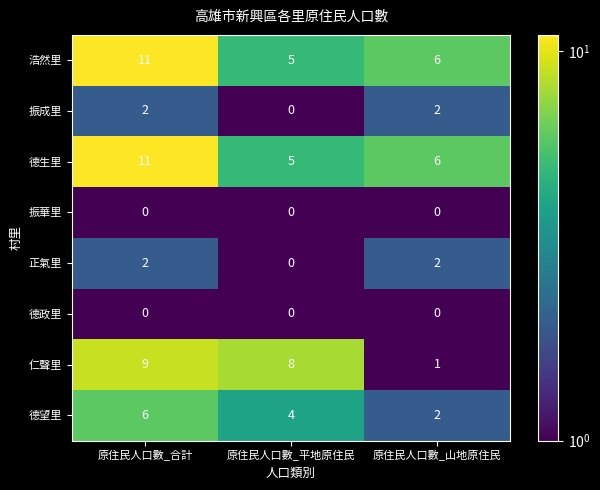

What is the spread (max minus min) of values at 原住民人口數_合計?

11